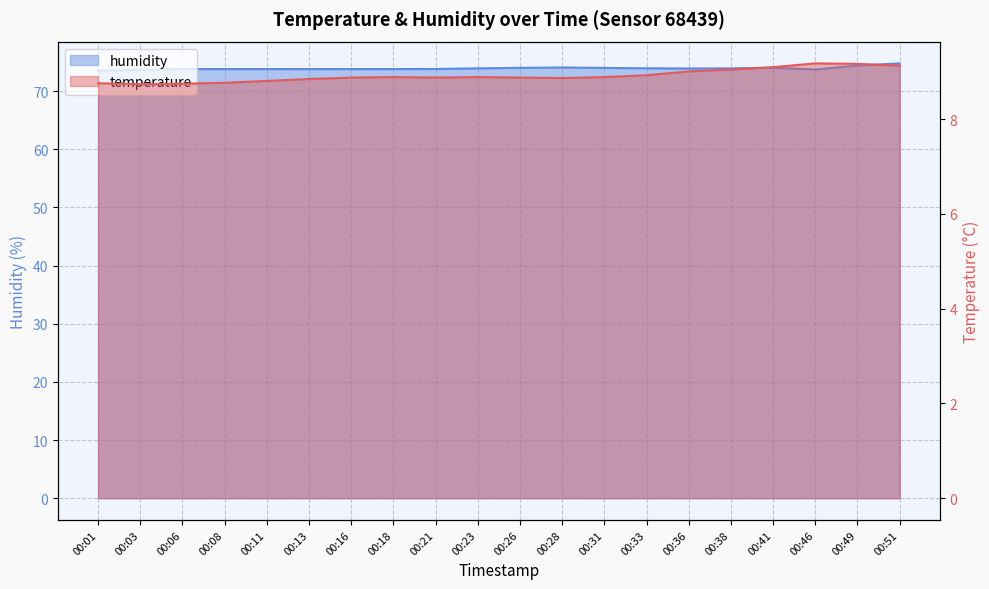

Does the chart have visible grid lines?

Yes